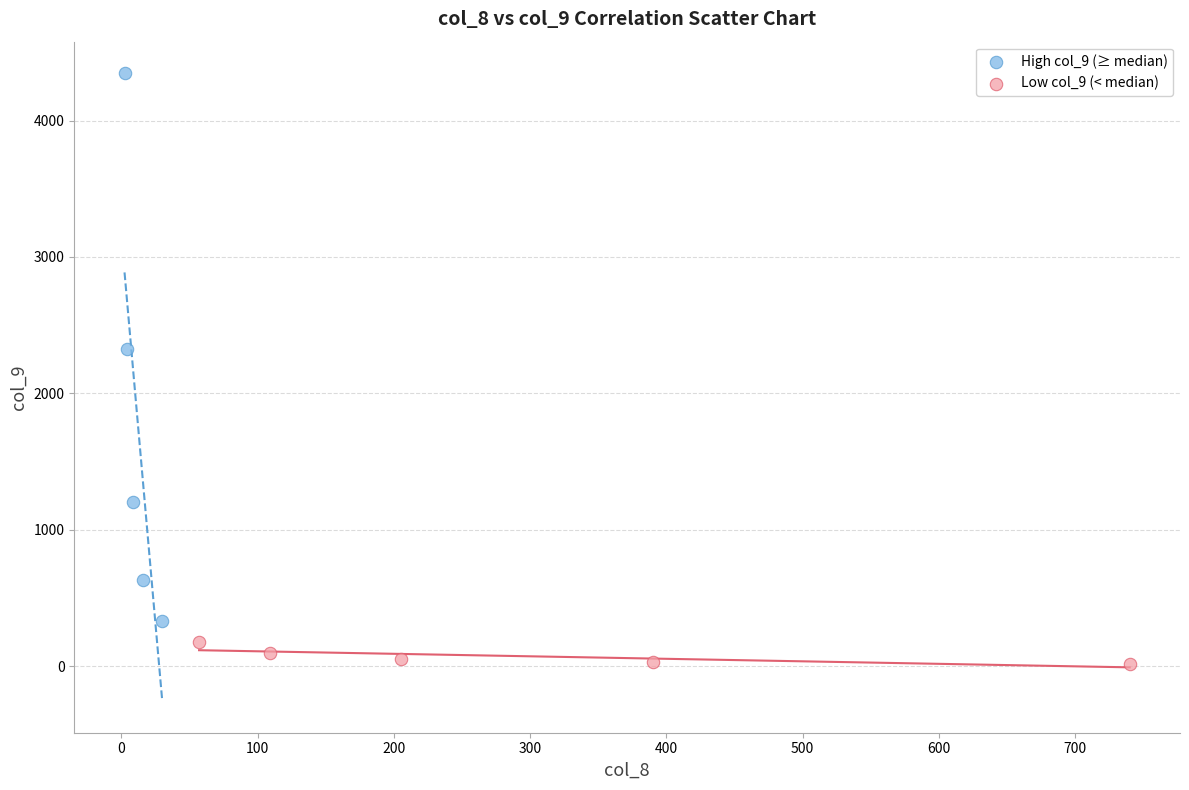

Which series reaches the minimum Y coordinate?

Low col_9 (< median)